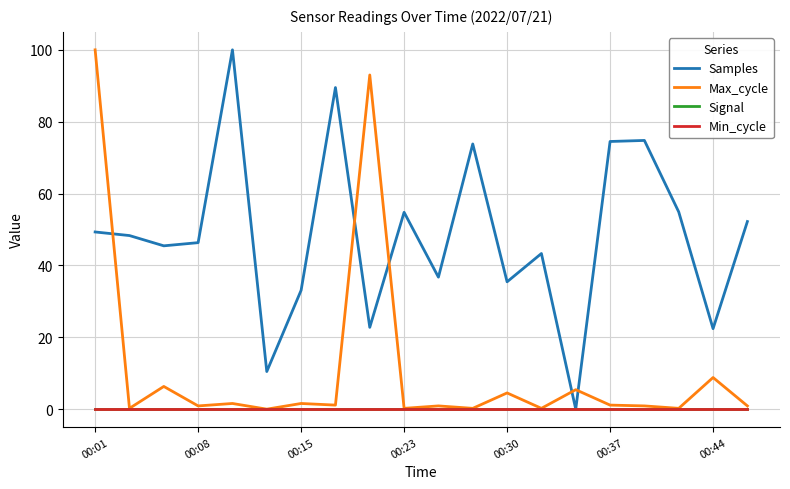

Does the chart display data point markers on the line(s)?

No